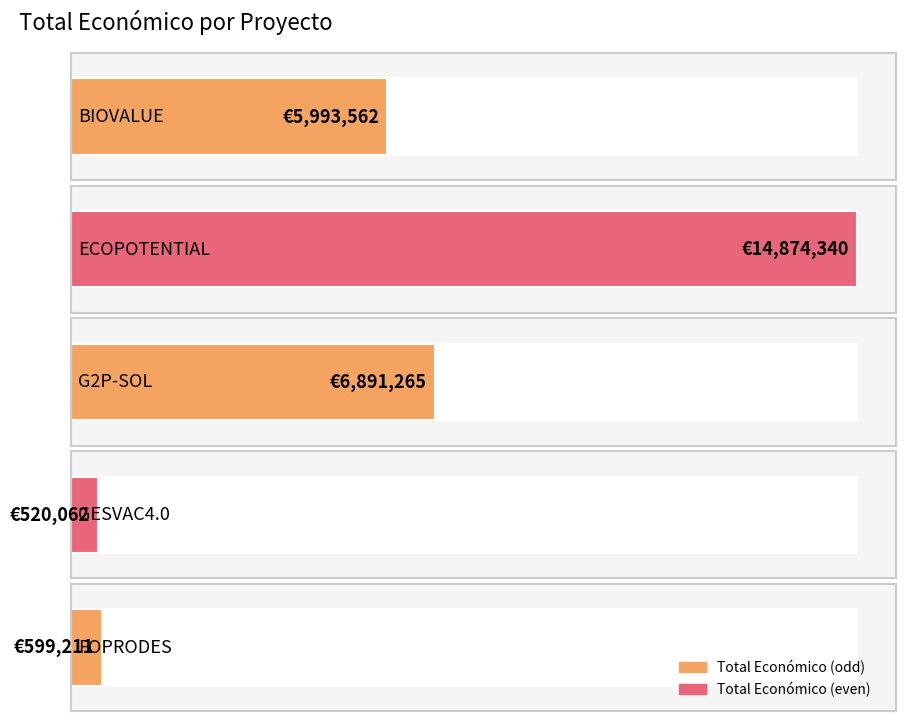

Reading left to right, what are all the values shown in this chart?

Firmado=5993562	Completado=14874340	Completado=6891265	En curso=520062	En curso=599211